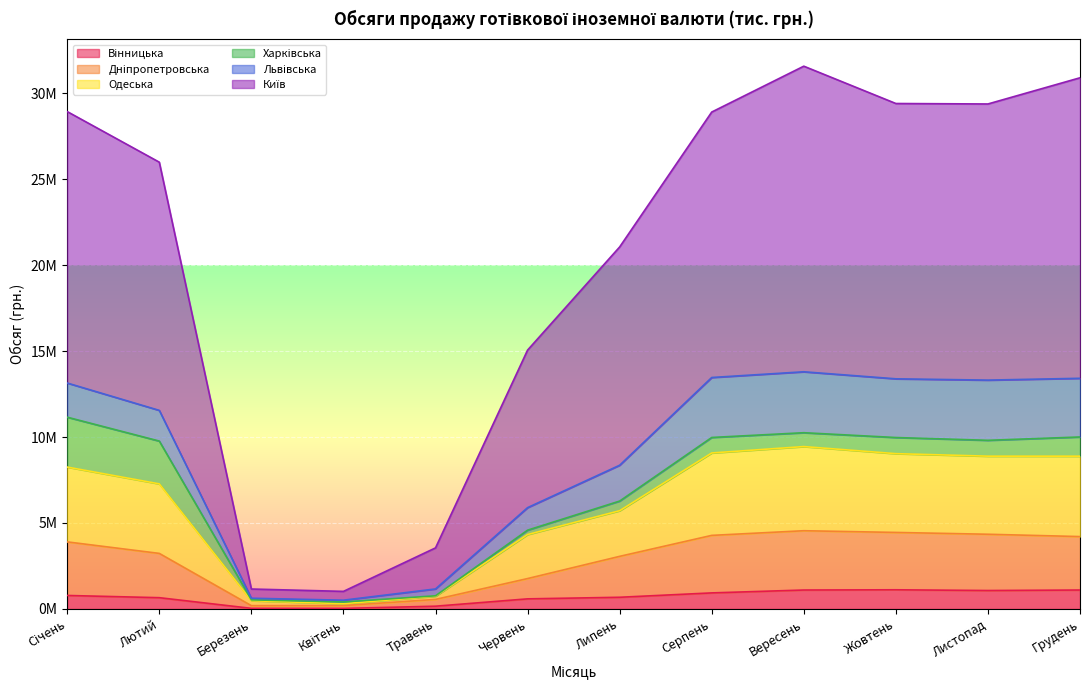

Which series has the largest total across all categories?

Київ